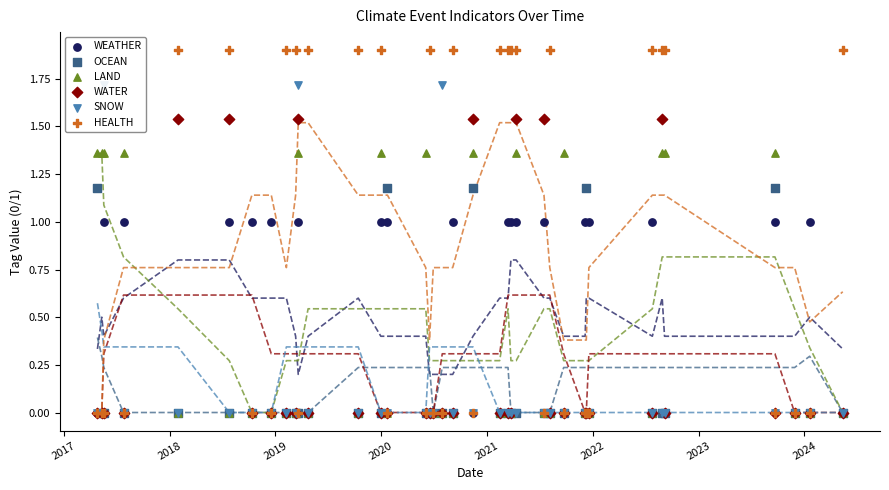

Is the value of WATER at 13 greater than the value of LAND at 28?

No